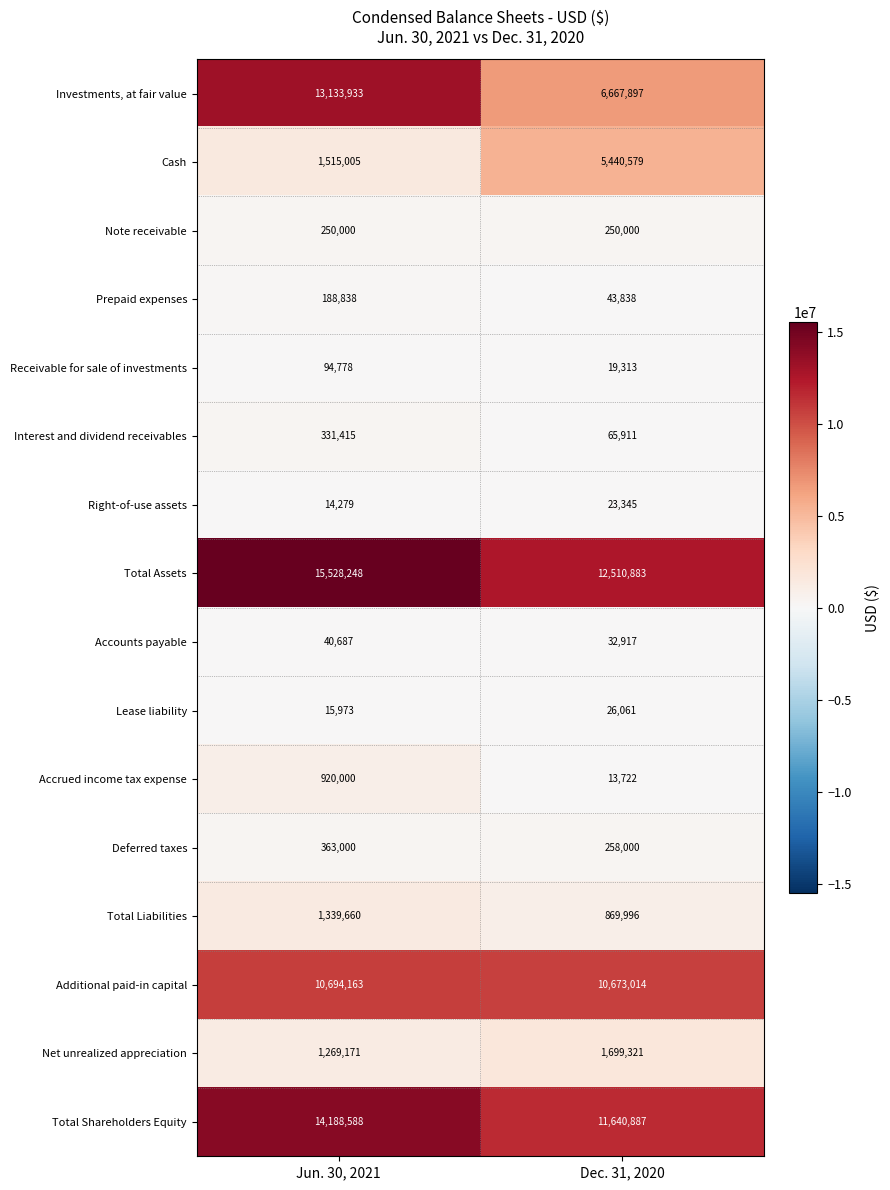

The Total Assets series shows 5588406 at Jun. 30, 2021. True or false?

False